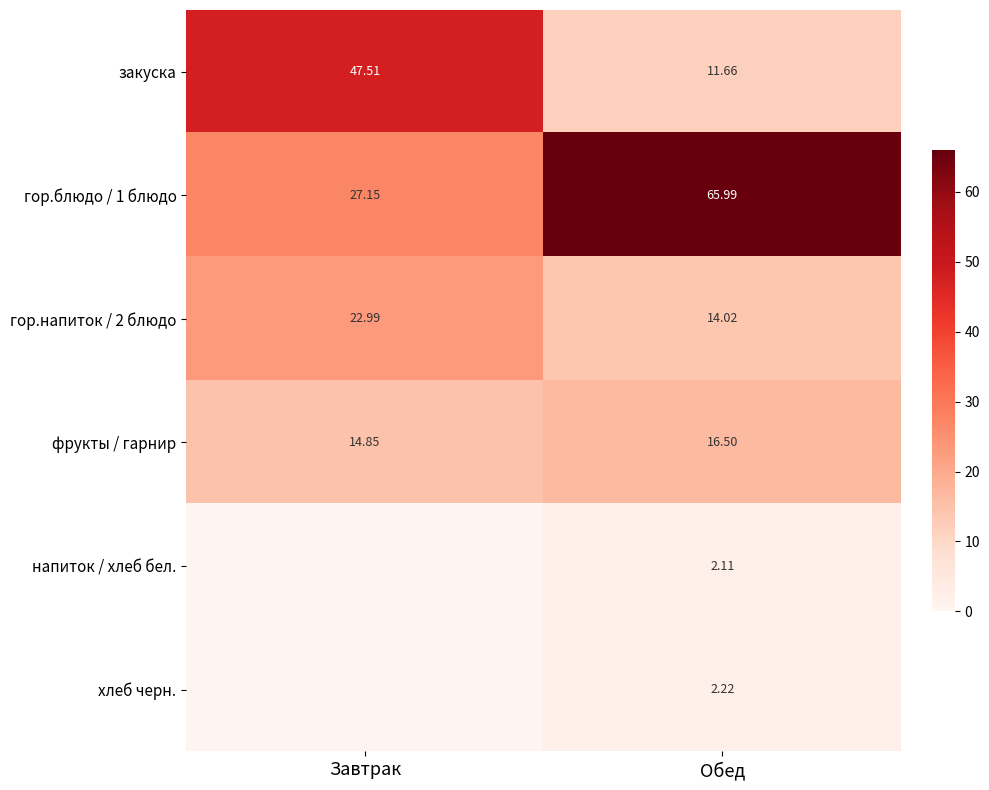

List the labels in order of закуска value, smallest first.

Обед, Завтрак